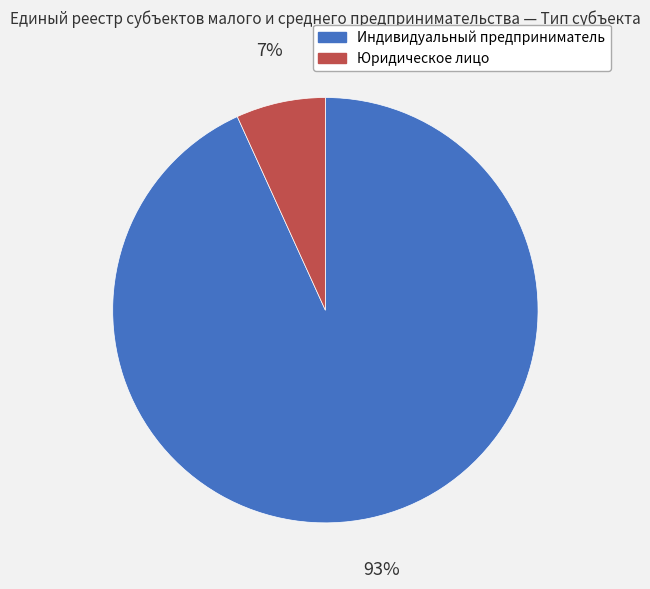

To the nearest percent, what is the difference between the Юридическое лицо and Индивидуальный предприниматель slice percentages?

86%